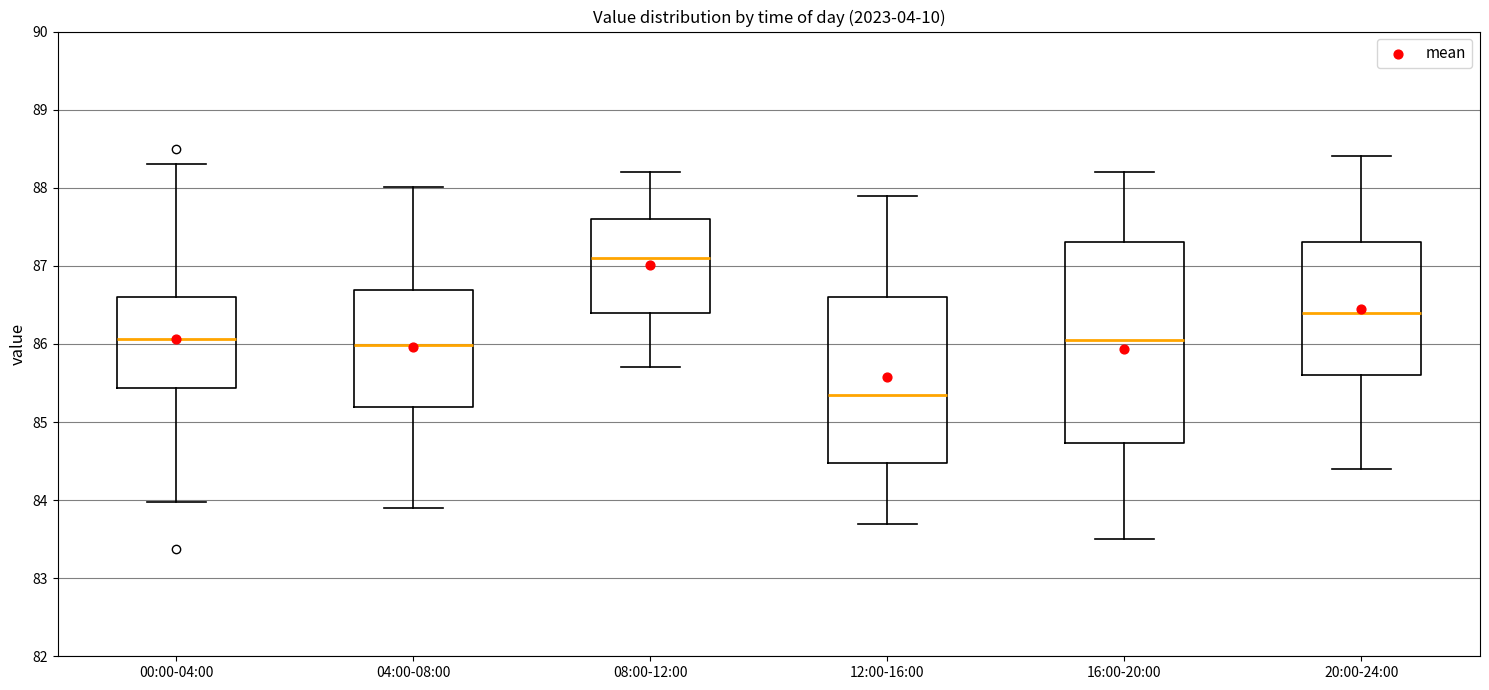

Reading left to right, transcribe this box plot: for each box, give where its median line is, the range the box spans, and where its two whiskers end, as read against the y-axis. The values are not printed on the chart, so give them approximately, as read against the axis.

00:00-04:00: median 86.1, box 85.4 to 86.6, whiskers 84.0 to 88.3
04:00-08:00: median 86.0, box 85.2 to 86.7, whiskers 83.9 to 88.0
08:00-12:00: median 87.1, box 86.4 to 87.6, whiskers 85.7 to 88.2
12:00-16:00: median 85.4, box 84.5 to 86.6, whiskers 83.7 to 87.9
16:00-20:00: median 86.1, box 84.7 to 87.3, whiskers 83.5 to 88.2
20:00-24:00: median 86.4, box 85.6 to 87.3, whiskers 84.4 to 88.4